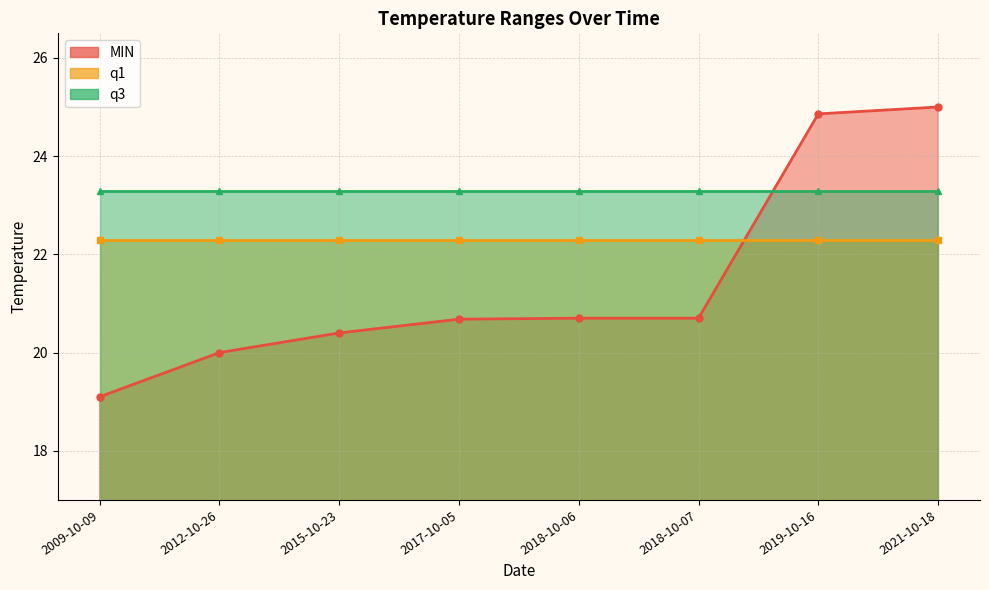

How many lines are shown in the chart?

3